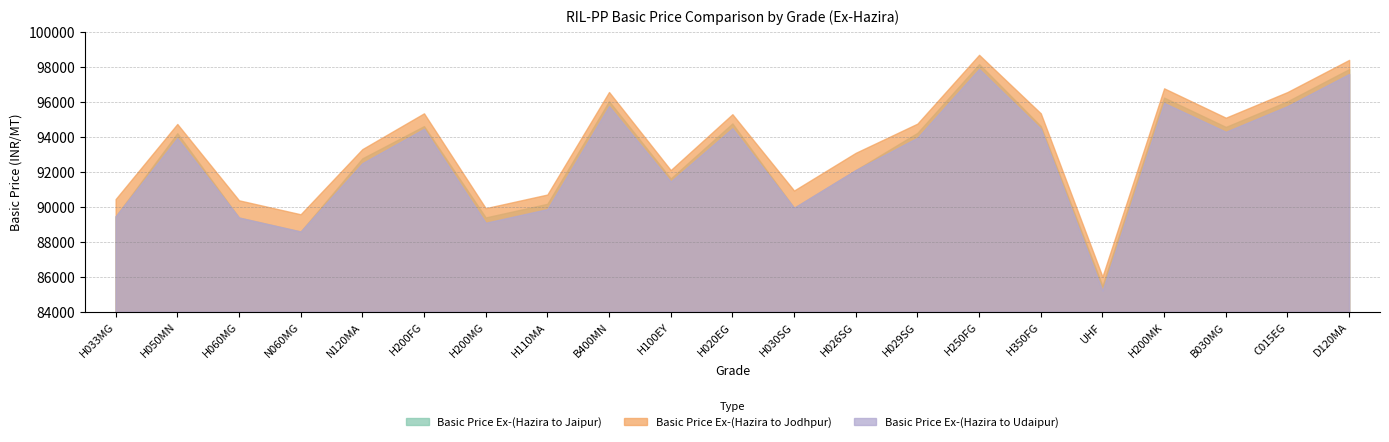

True or false: Basic Price Ex-(Hazira to Jaipur) and Basic Price Ex-(Hazira to Jodhpur) intersect in this chart.

False